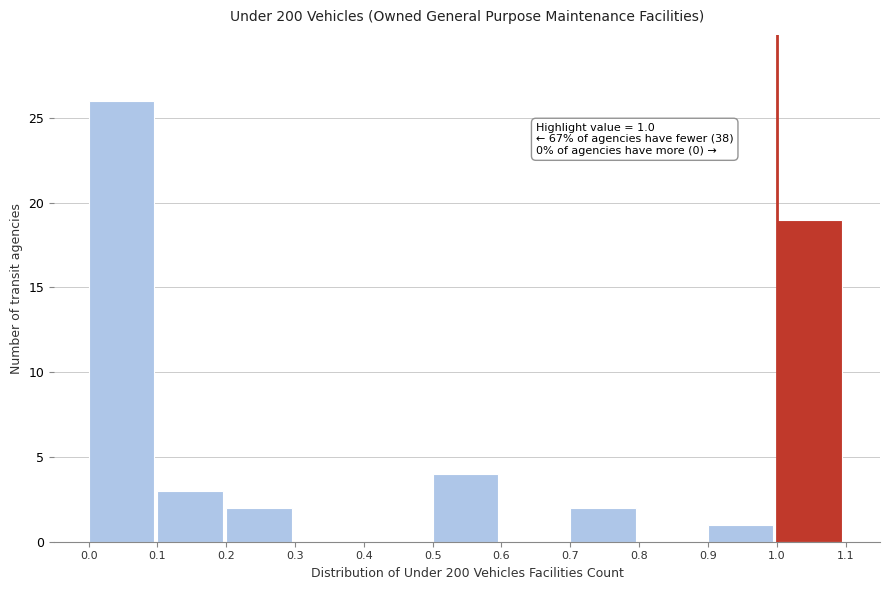

Which range on the x-axis has the tallest bar?

0.0 to 0.1